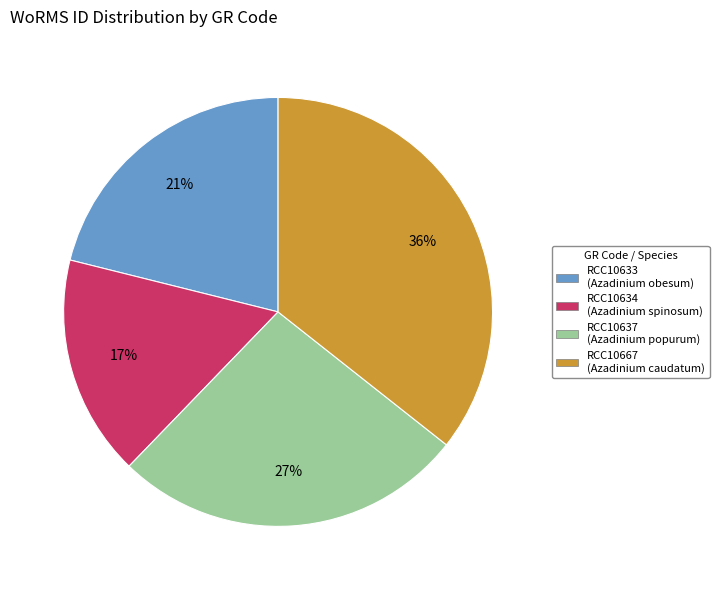

Which category has the biggest portion of the pie?

RCC10667